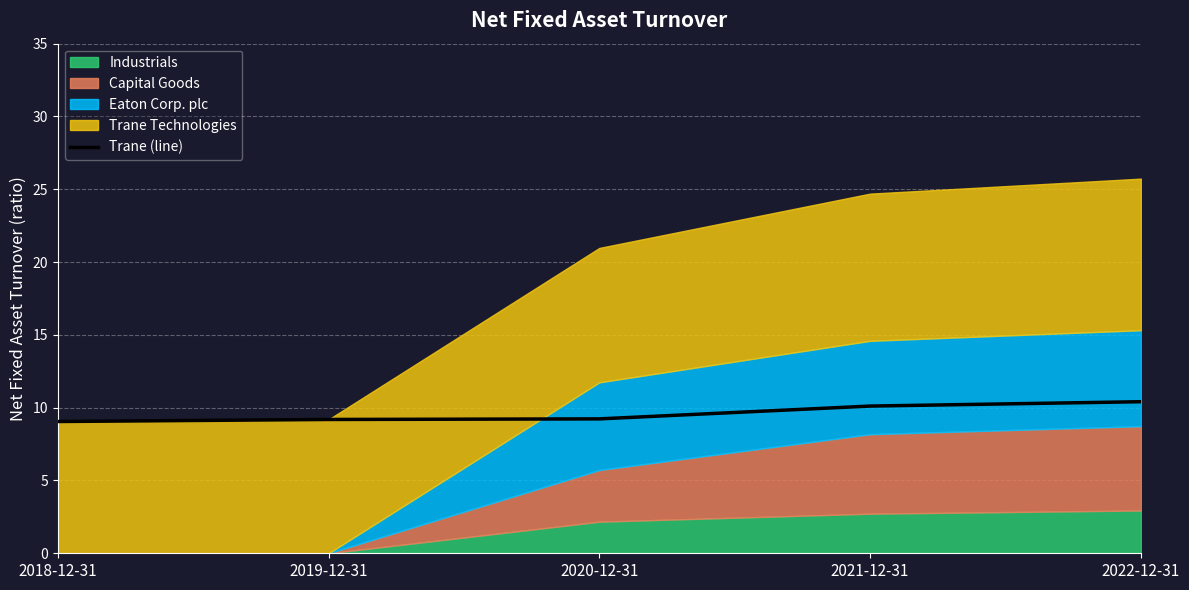

Between 2021-12-31 and 2019-12-31, which is larger?

2021-12-31